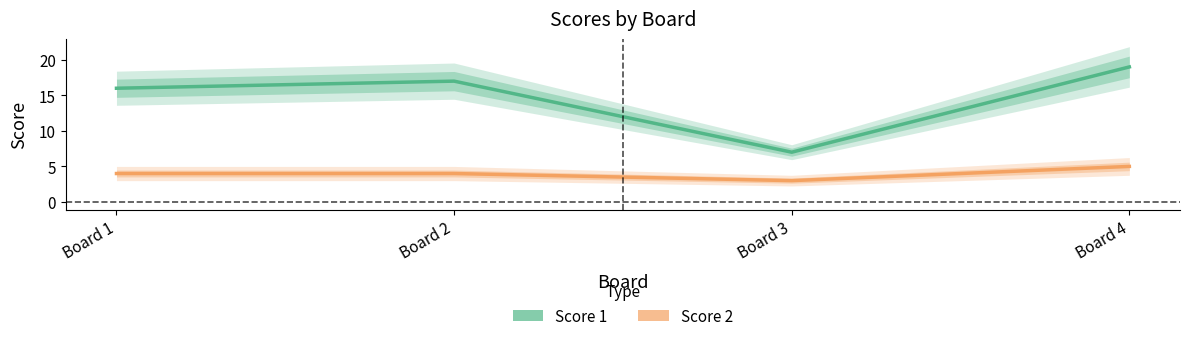

Reading right to left, list all the values displayed in this chart.

Score 1: Board 4=19	Board 3=7	Board 2=17	Board 1=16
Score 2: Board 4=5	Board 3=3	Board 2=4	Board 1=4